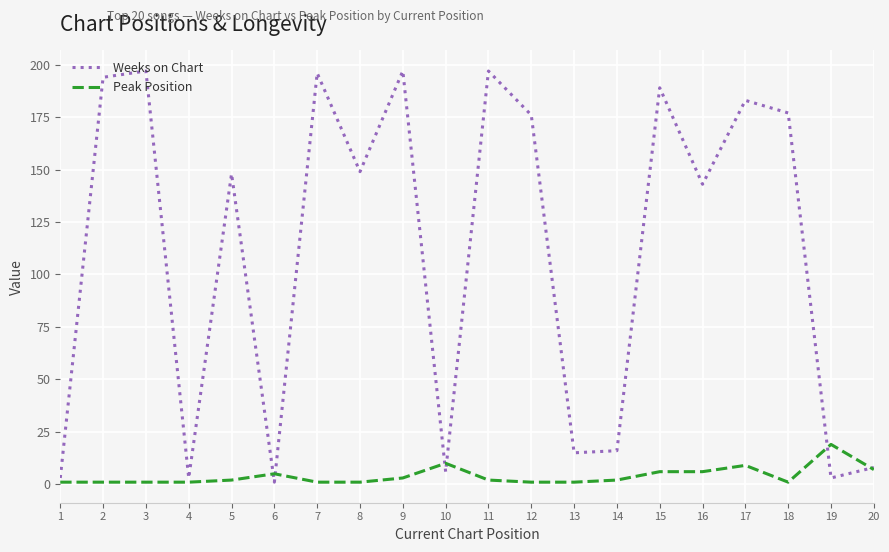

What is the average value of the Weeks on Chart series?

110